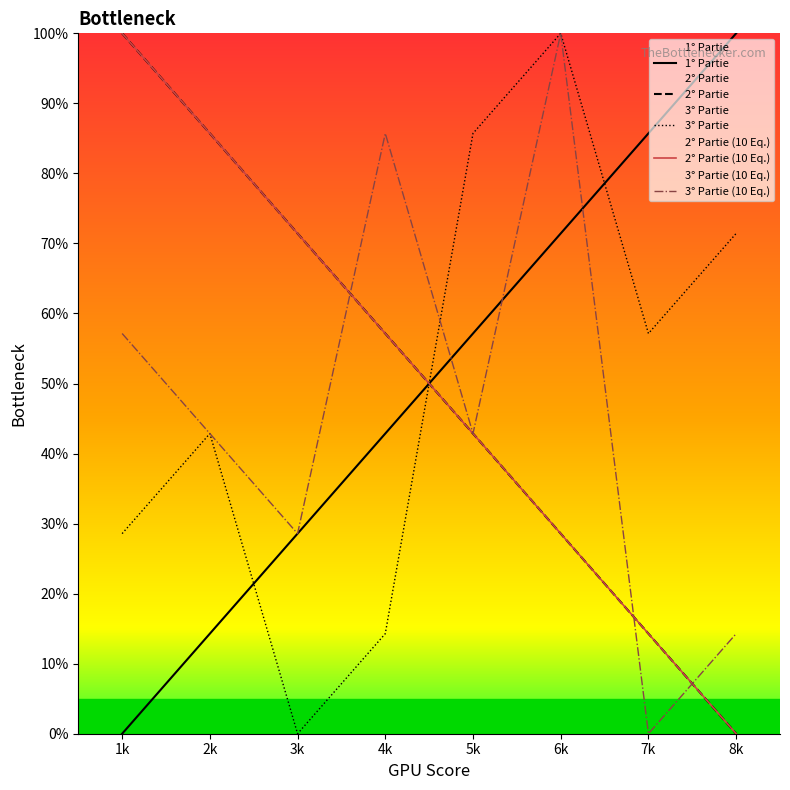

What is the difference between the maximum and second lowest values in the 2° Partie series?

85.7